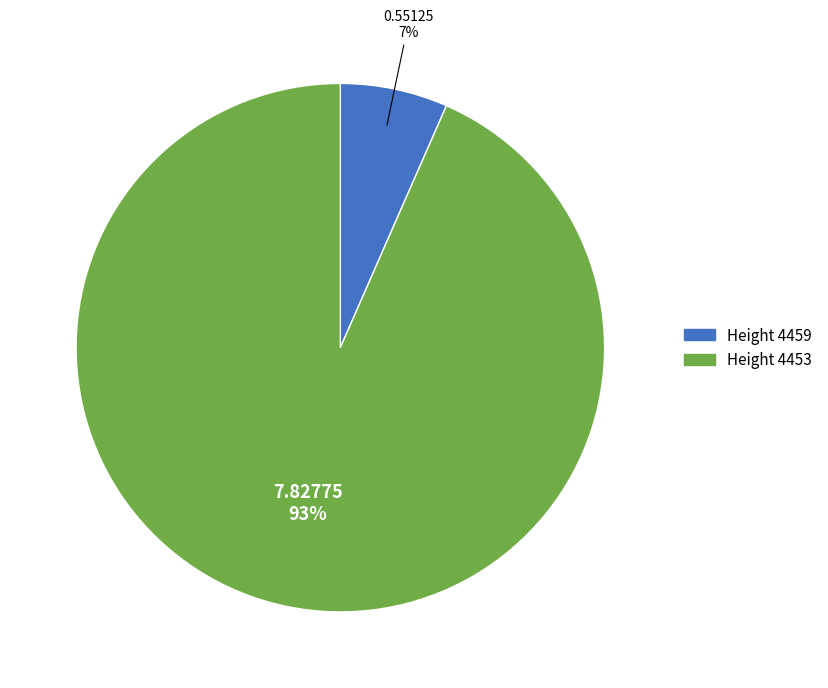

To the nearest percent, what is the average slice percentage?

50%